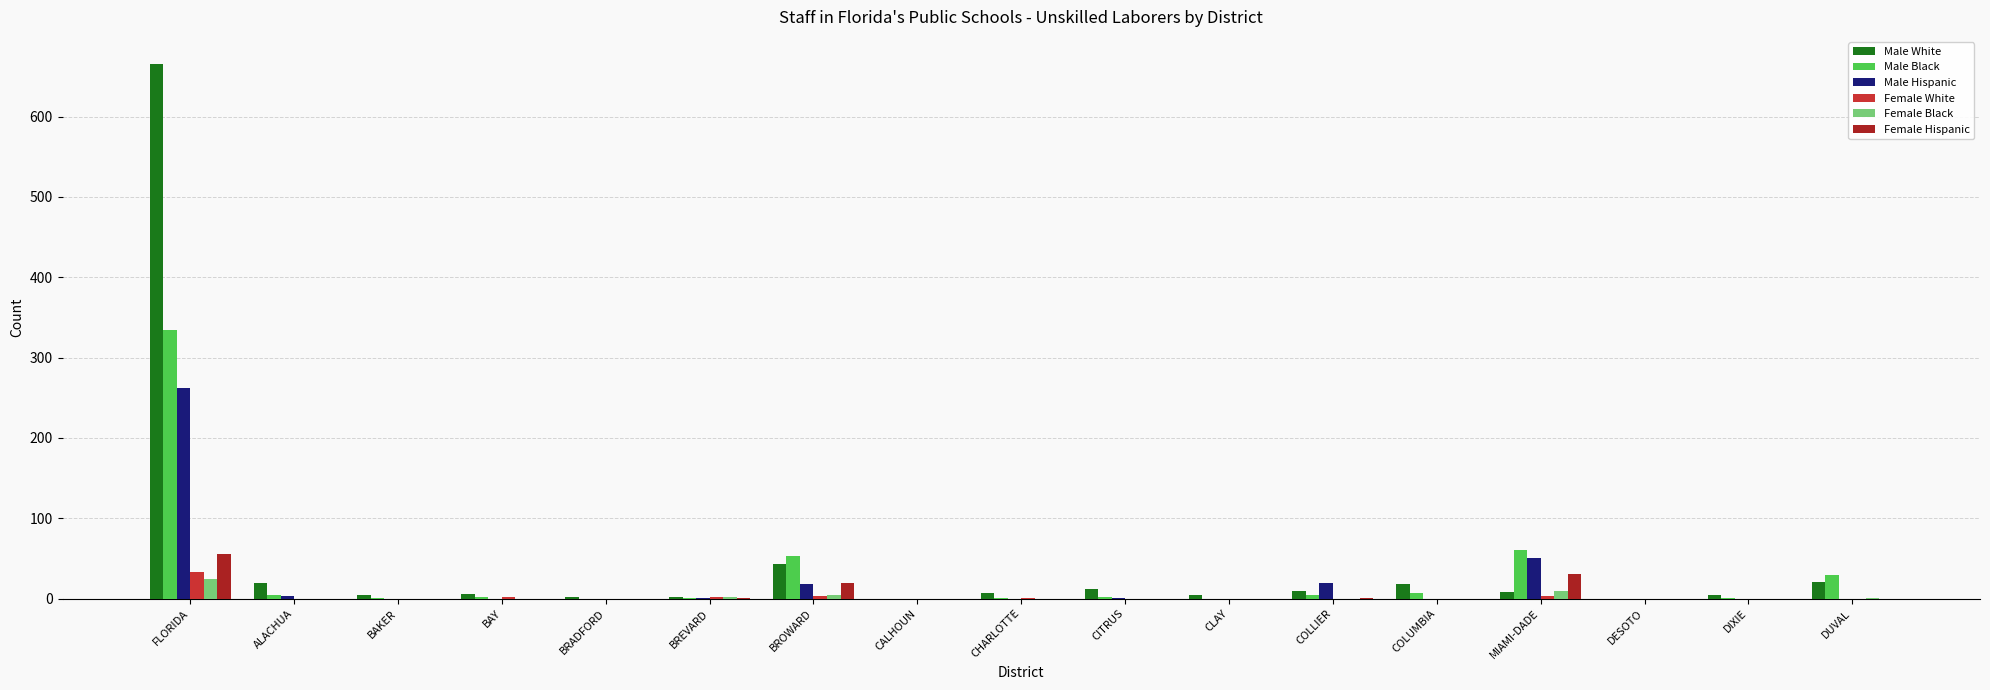

True or false: Male Black has a value of 30 at DUVAL.

True